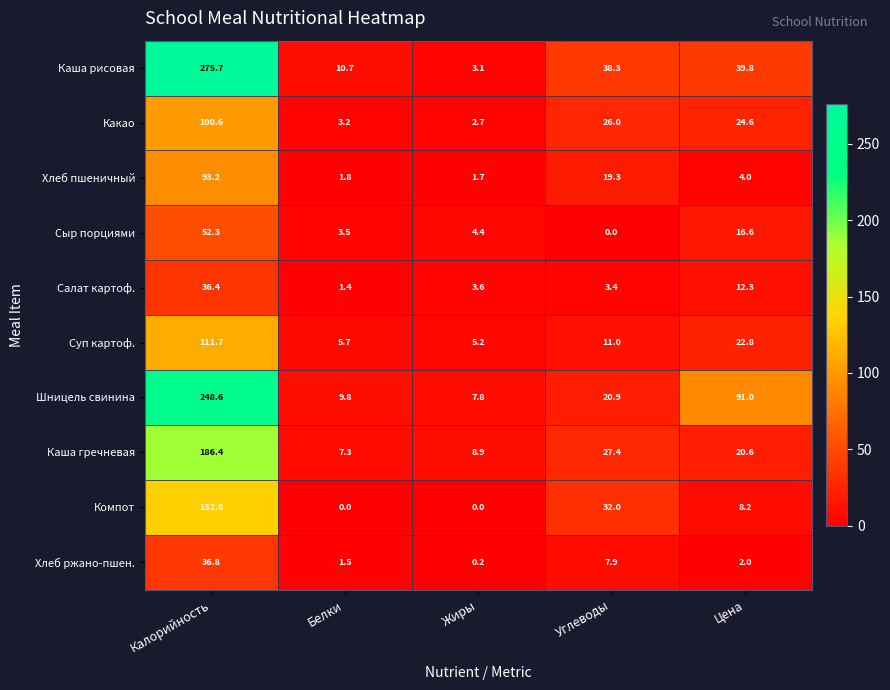

How many values in the Каша рисовая series exceed 38?

3